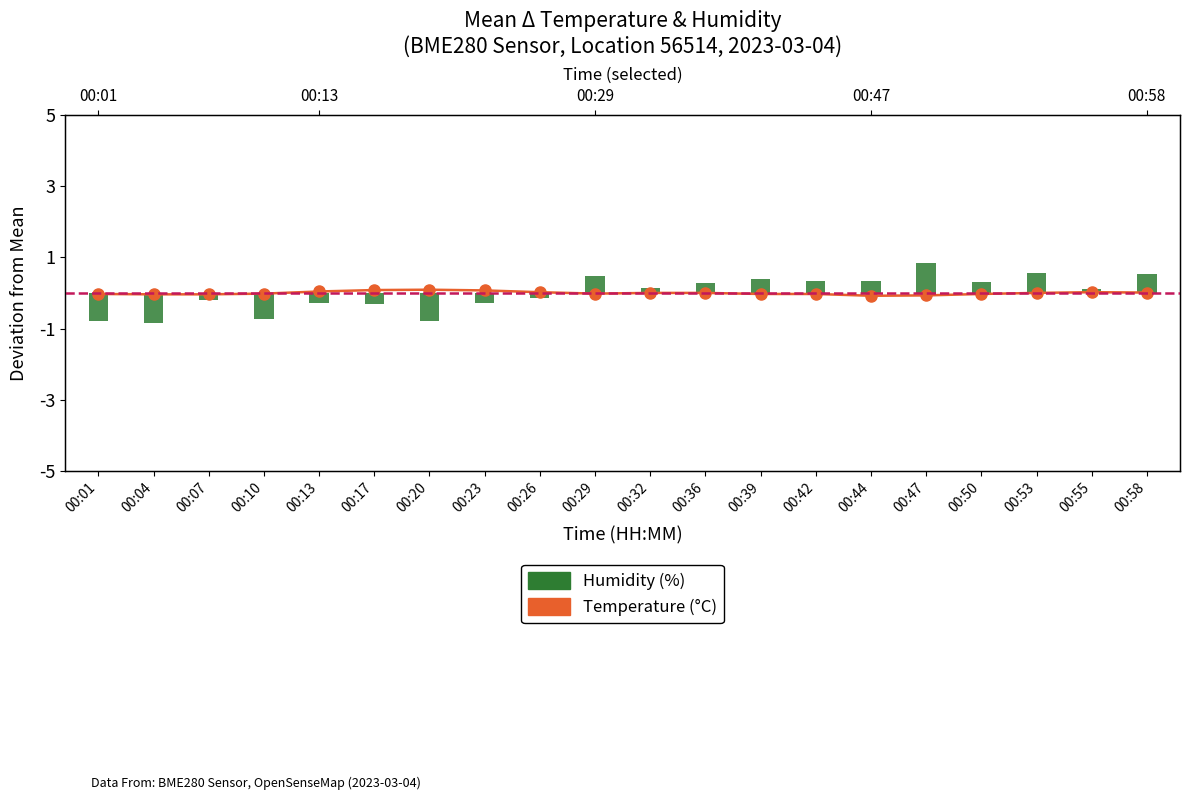

At how many categories does at least one series exceed 0?

16